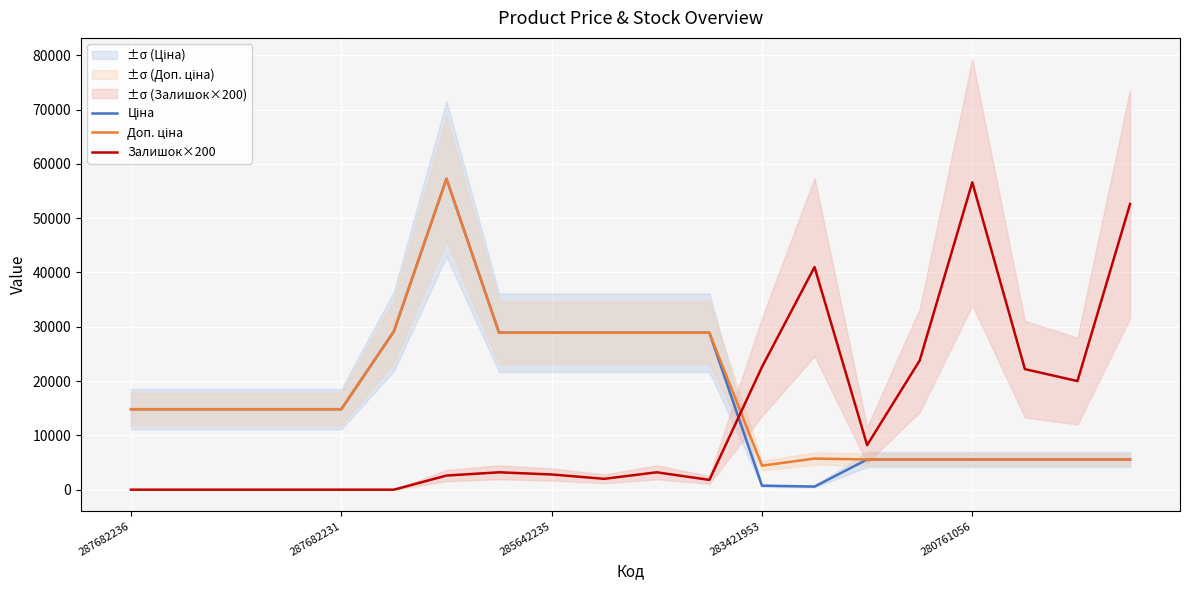

Is this an area chart (filled region under the line)?

No